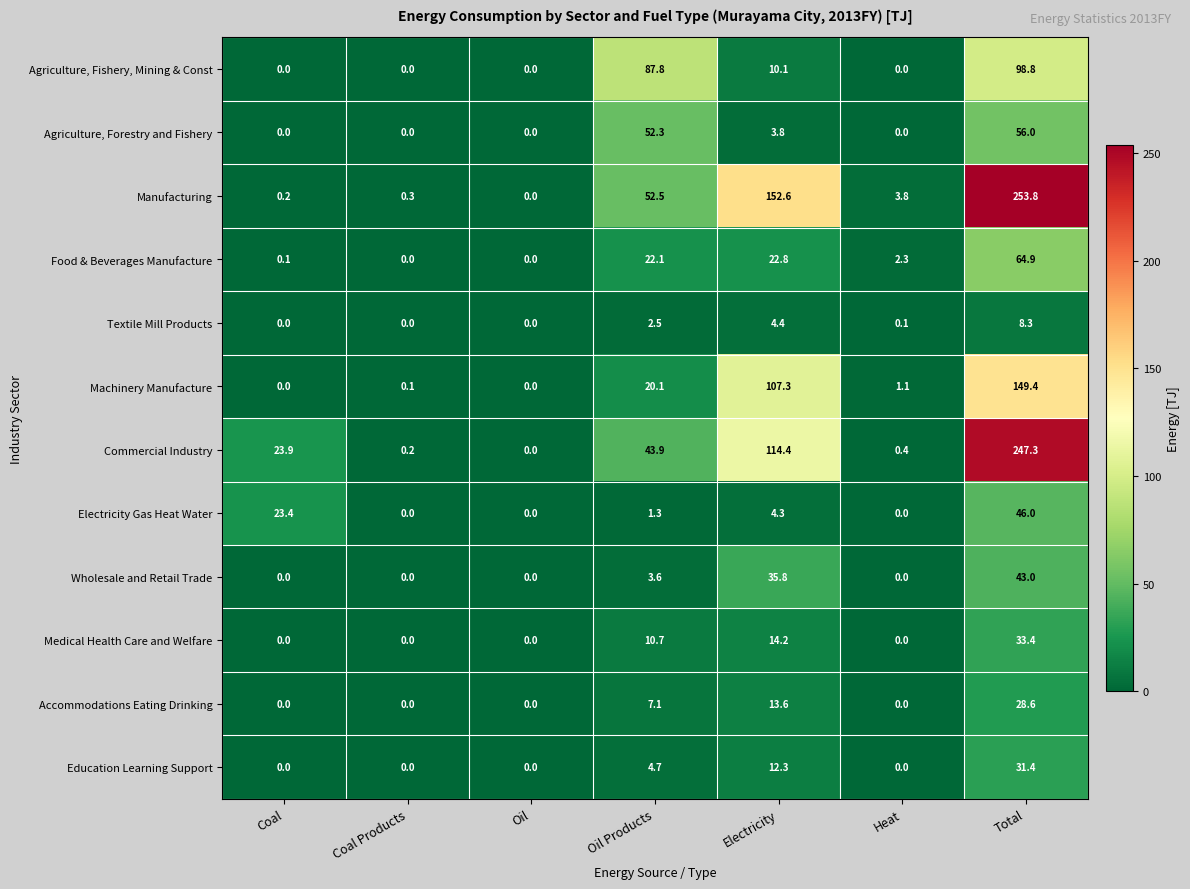

Between Oil Products and Total, which series saw the biggest shift?

Commercial Industry